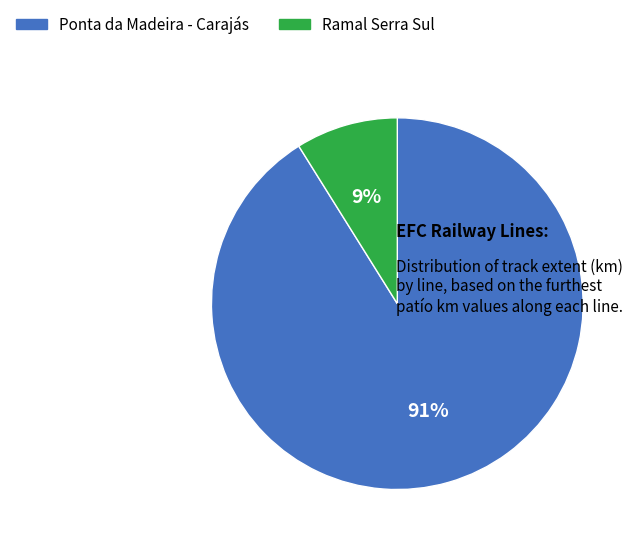

To the nearest percent, what is the combined percentage of Ponta da Madeira - Carajás and Ramal Serra Sul?

100%